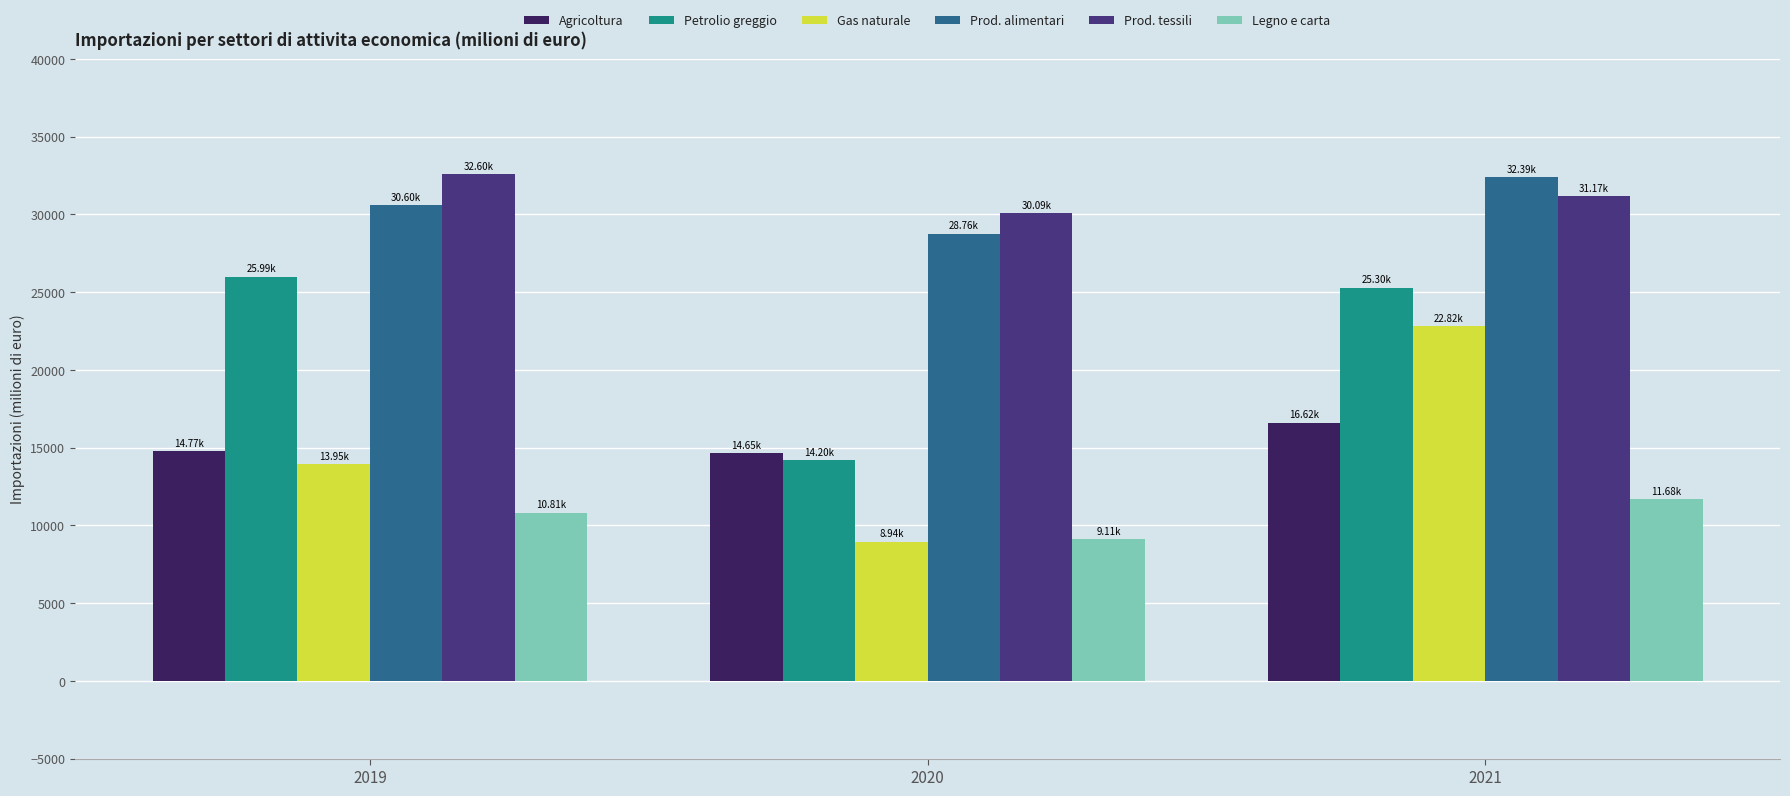

Which series changed the most between 2020 and 2021?

Gas naturale